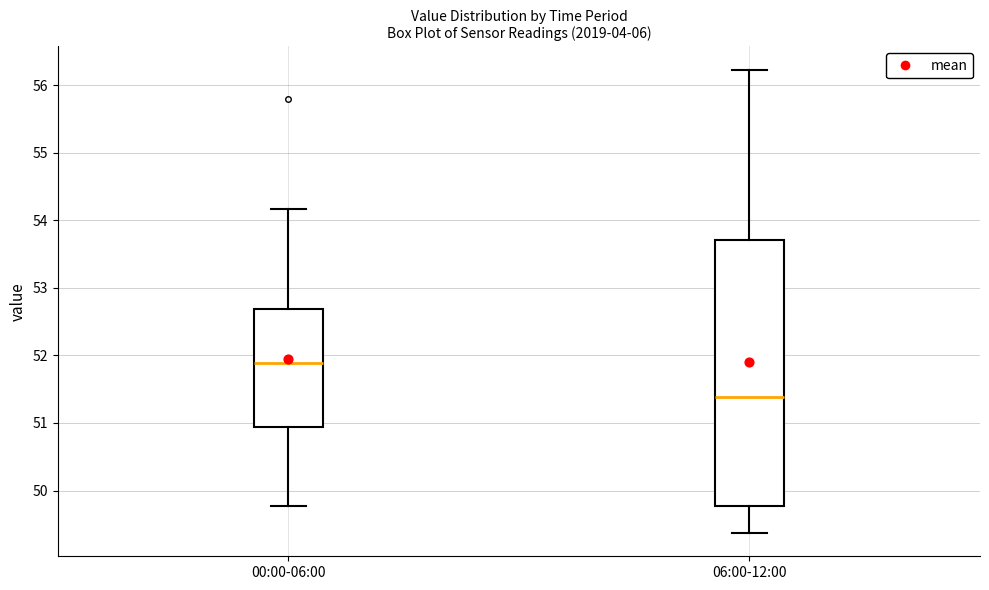

Comparing the boxes themselves (not the whiskers), which one is the tallest?

06:00-12:00